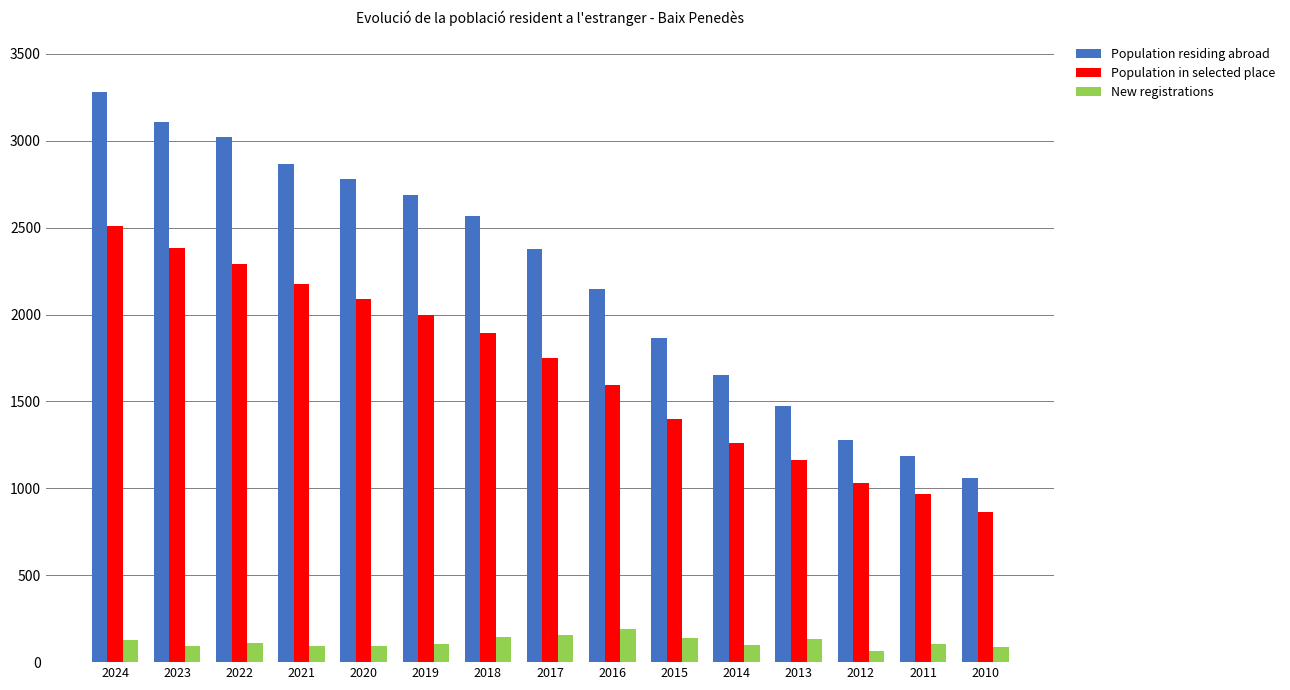

What is the difference between the maximum and second lowest values in the Population residing abroad series?

2096